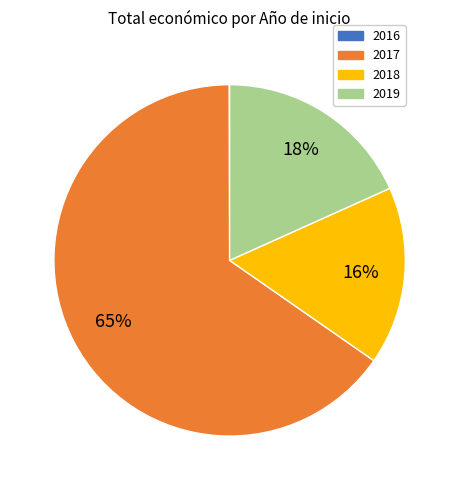

To the nearest percent, what is the average slice percentage?

25%